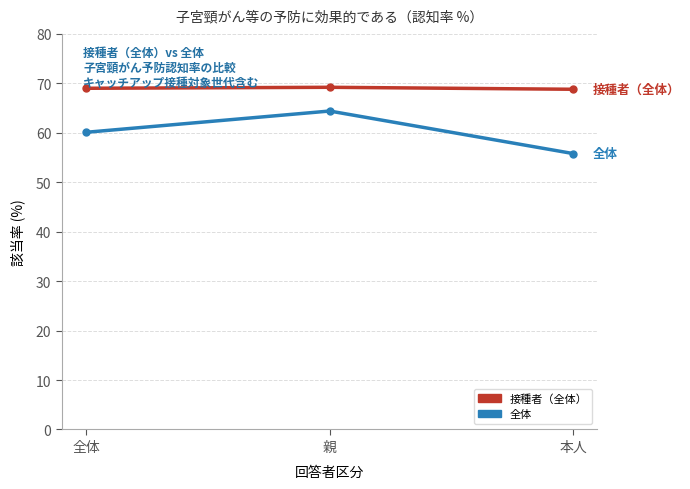

What is the difference between the maximum and minimum values in the 接種者（全体） series?

0.4